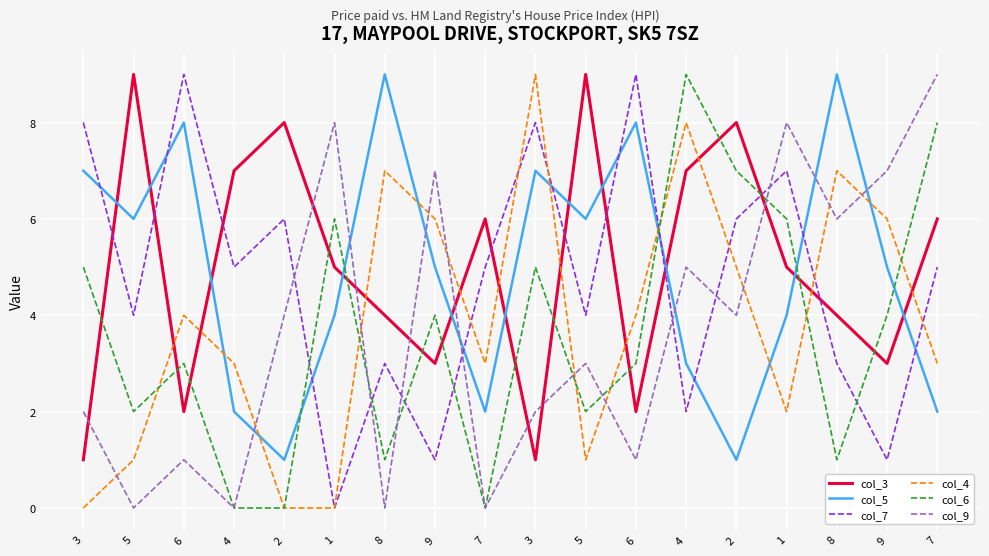

Rank the series at 8 from lowest to highest value.

col_9, col_6, col_7, col_3, col_4, col_5